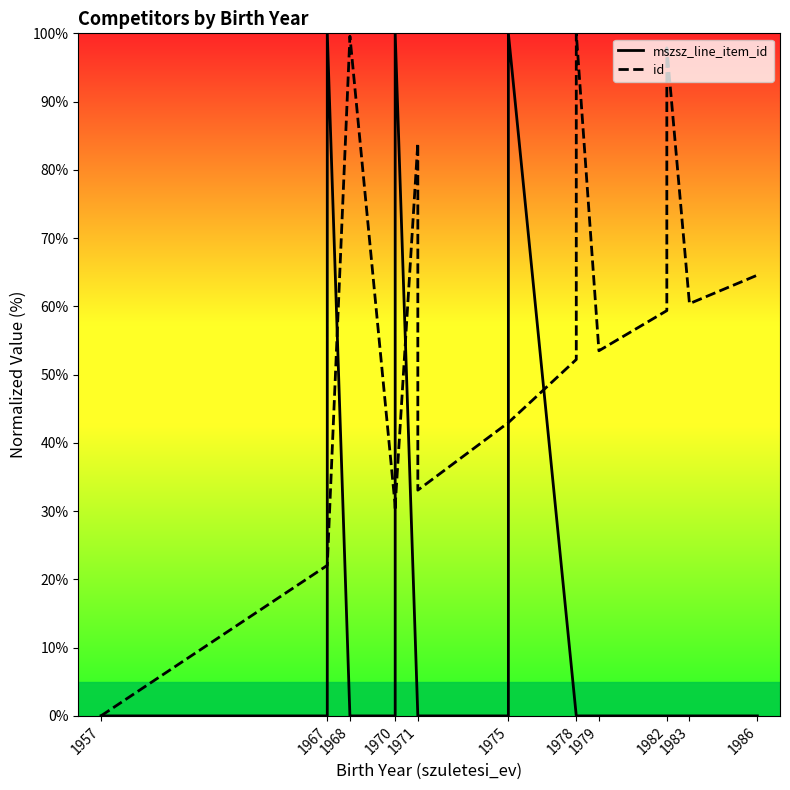

Reading left to right, extract all data points from this chart.

mszsz_line_item_id: 0.0	0.0	100.0	0.0	0.0	0.0	100.0	0.0	0.0	0.0	100.0	0.0	0.0	0.0	0.0	0.0	0.0	0.0
id: 0.0	22.1	22.1	99.6	30.7	30.1	30.7	83.9	33.1	43.0	43.0	52.2	100.0	53.5	59.4	97.9	60.4	64.6